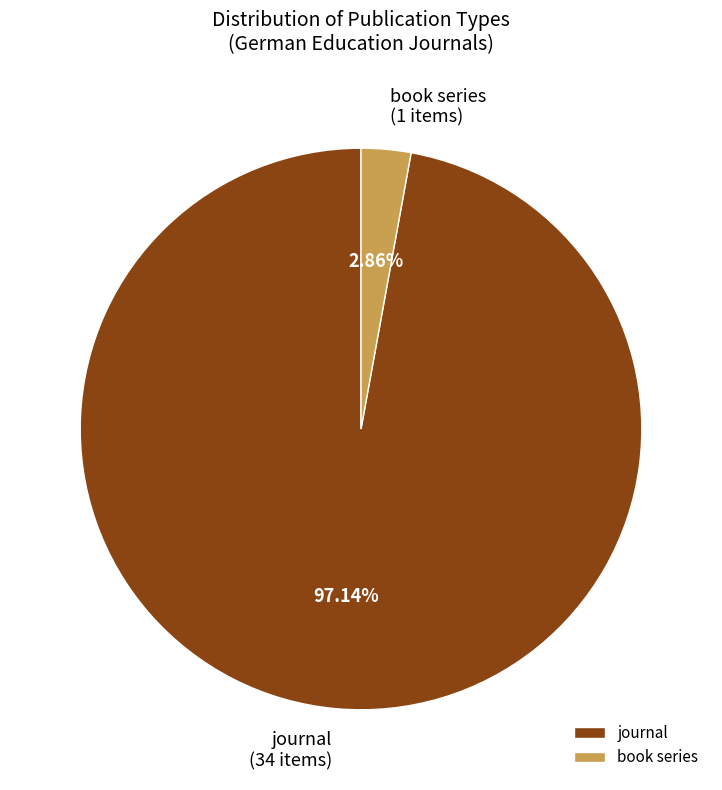

Is it true that book series is 17% of the pie?

False